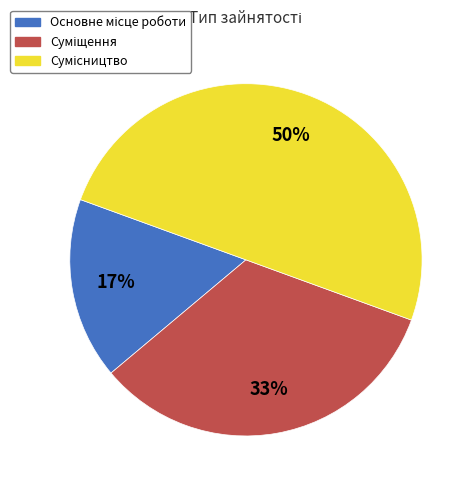

To the nearest percent, what is the average slice percentage?

33%